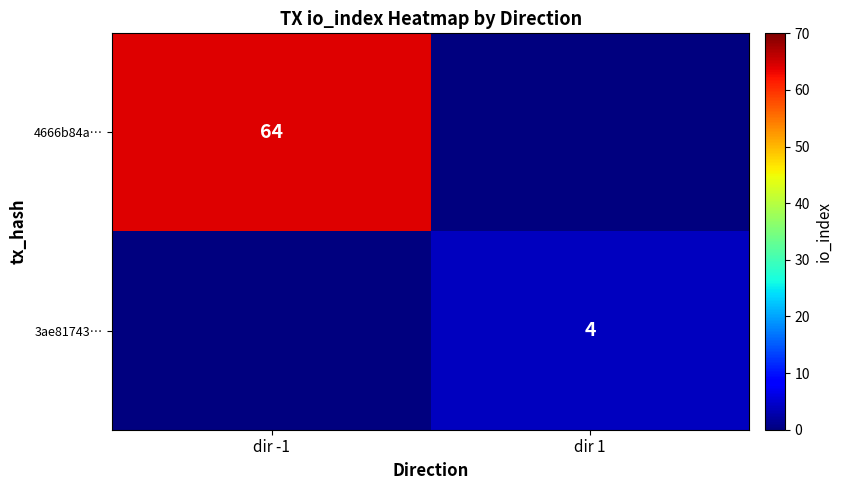

True or false: 3ae81743… has a value of 4 at dir 1.

True